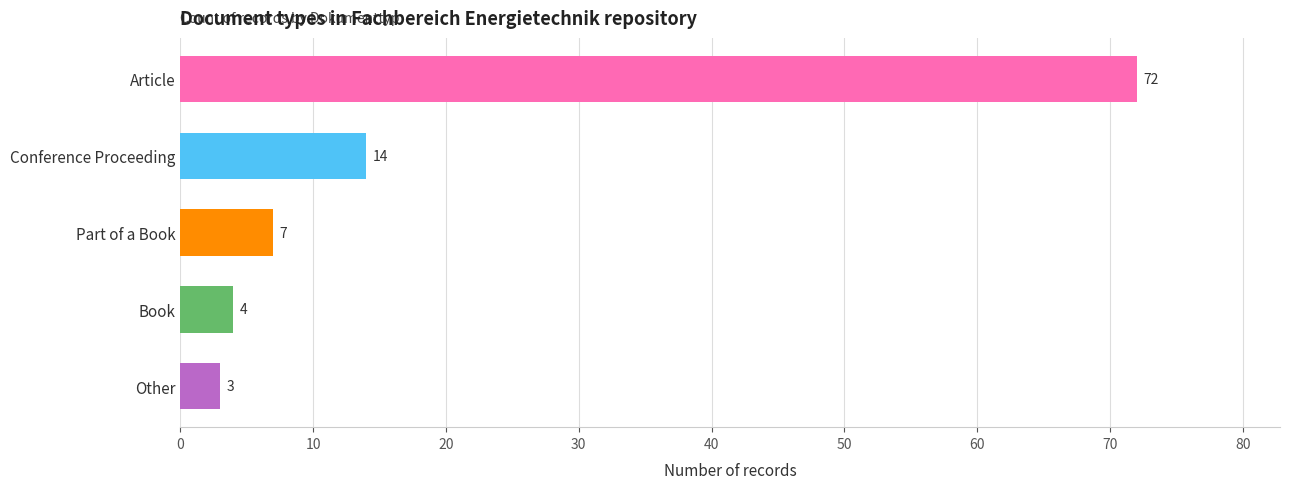

Between Part of a Book and Article, which is larger?

Article